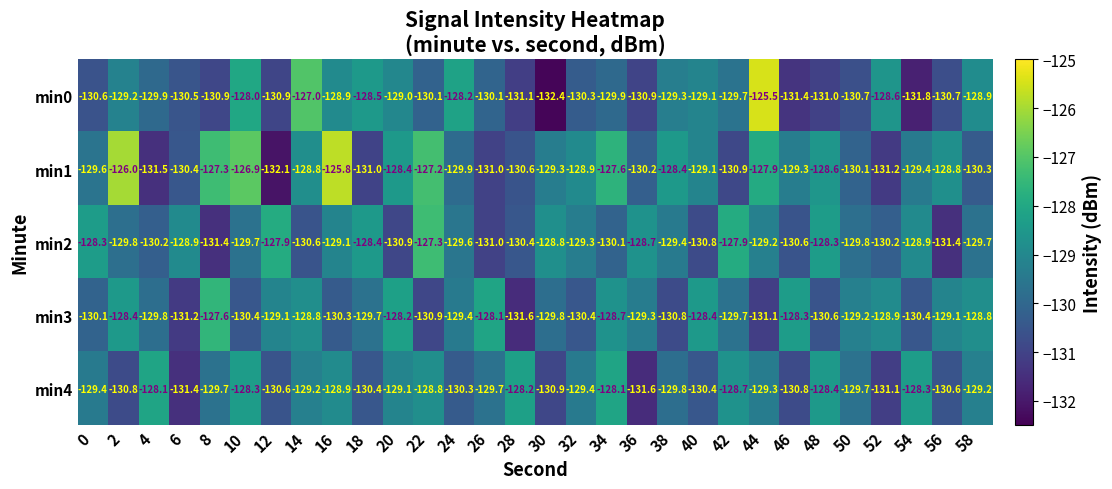

What is the sum of all min0 values?

-3893.1